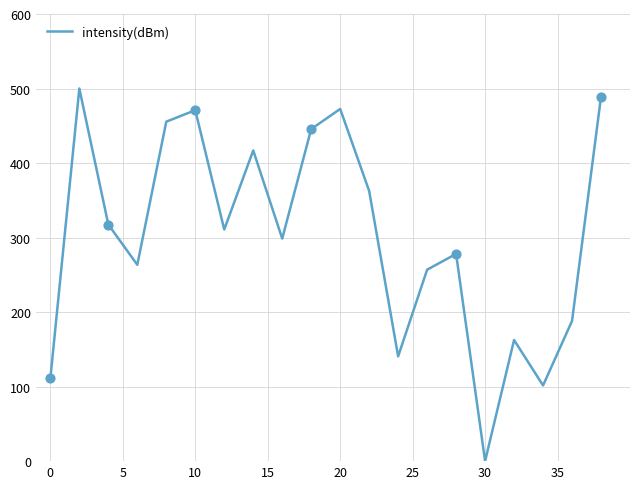

What is the difference between the maximum and minimum values?

500.0